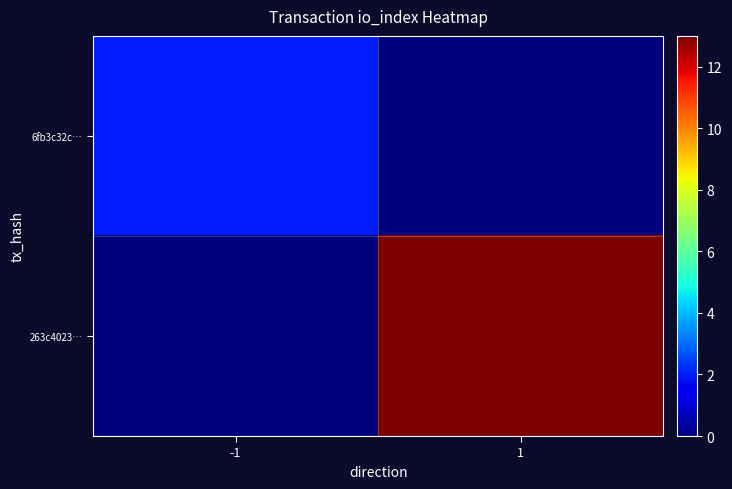

Which series changed the most between -1 and 1?

263c4023…